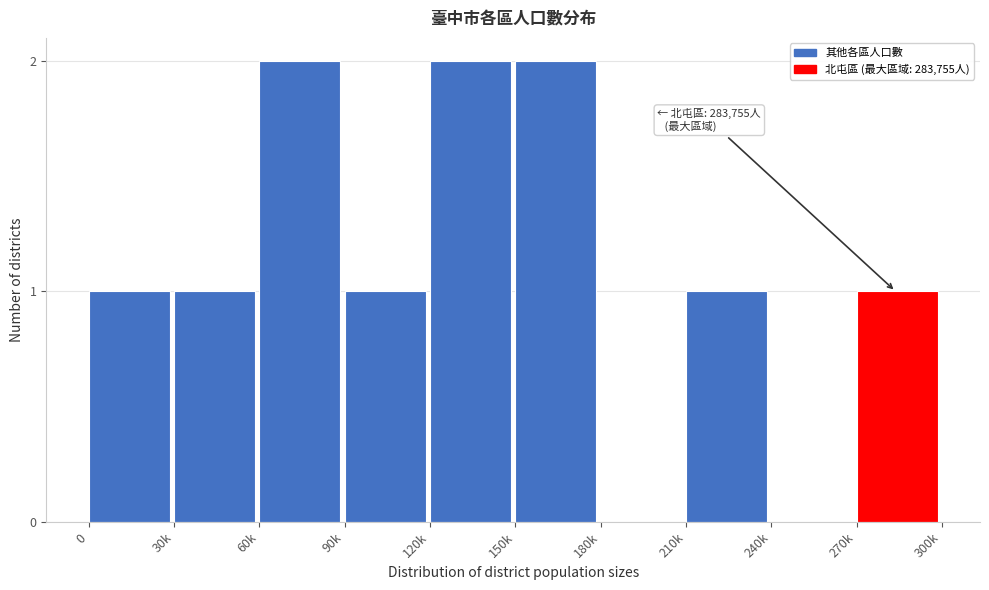

Reading right to left, transcribe all the data shown in this chart.

270k=1	240k=0	210k=1	180k=0	150k=2	120k=2	90k=1	60k=2	30k=1	0=1